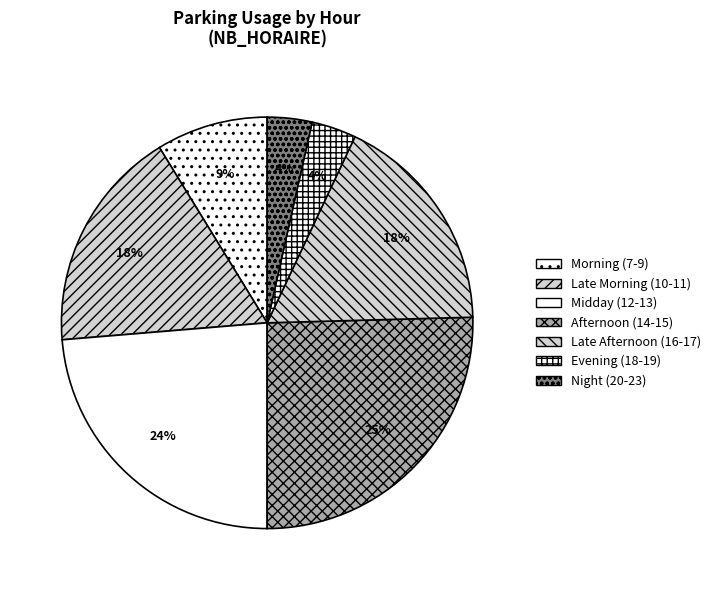

Does any single category account for the majority?

No